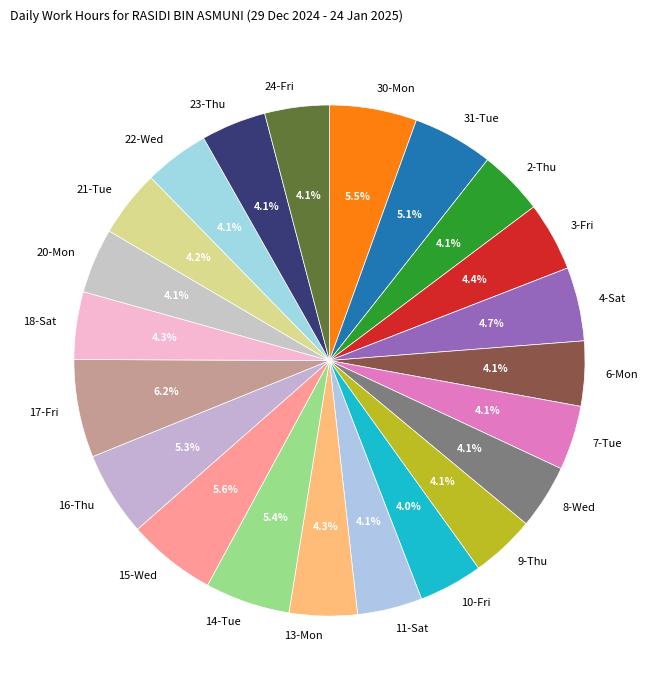

Does 30-Mon account for over 50% of the chart?

No